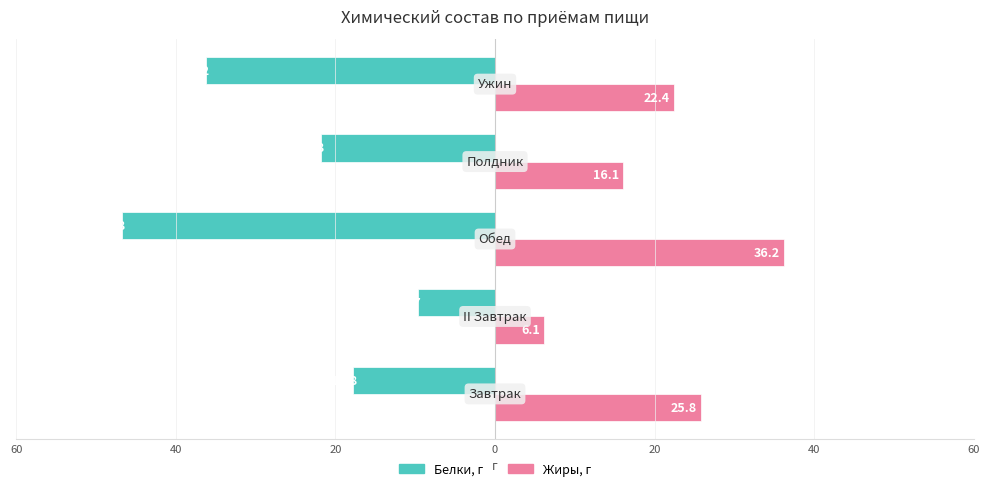

What is the highest value of the Жиры, г series?

36.2